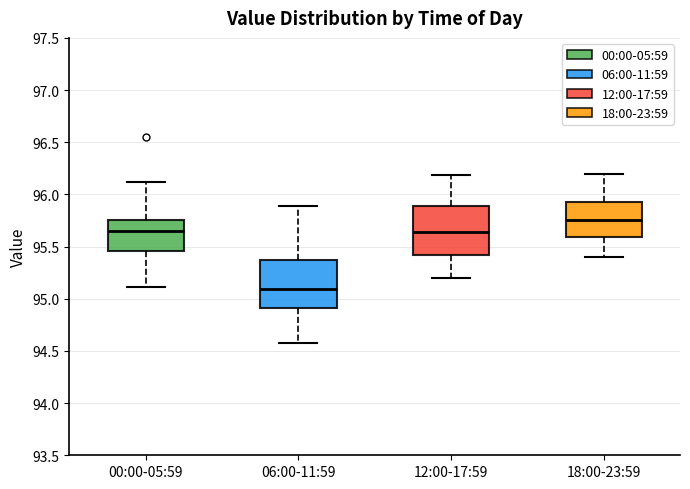

Reading left to right, read every box against the y-axis: the position of its median line, the range the box covers, and the ends of its whiskers. The values are not printed on the chart, so give them approximately, as read against the axis.

00:00-05:59: median 95.65, box 95.45 to 95.75, whiskers 95.10 to 96.10
06:00-11:59: median 95.10, box 94.90 to 95.35, whiskers 94.60 to 95.90
12:00-17:59: median 95.65, box 95.40 to 95.90, whiskers 95.20 to 96.20
18:00-23:59: median 95.75, box 95.60 to 95.95, whiskers 95.40 to 96.20